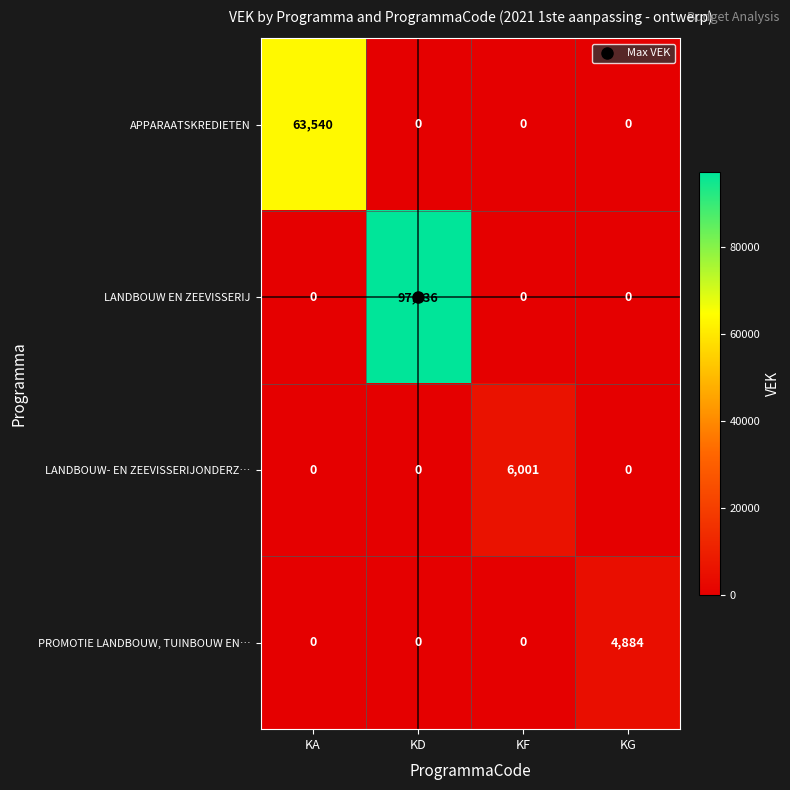

At which category is the sum across all series the highest?

KD